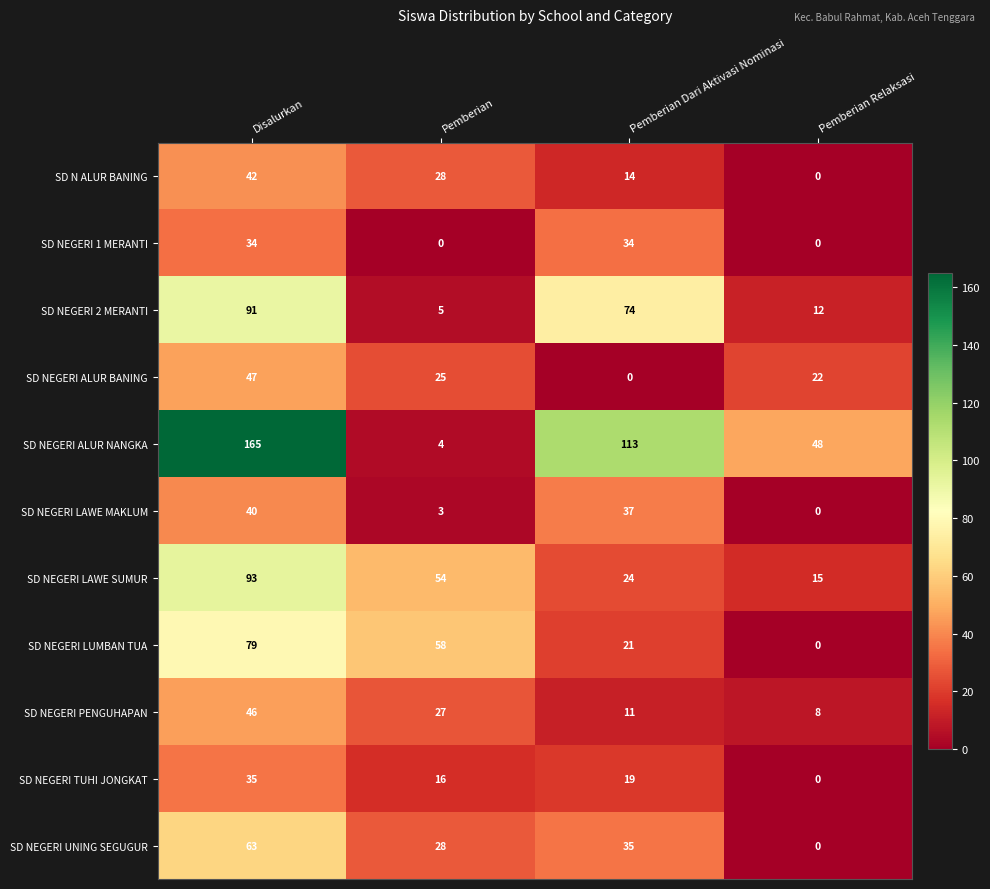

Which series has the largest total across all categories?

SD NEGERI ALUR NANGKA